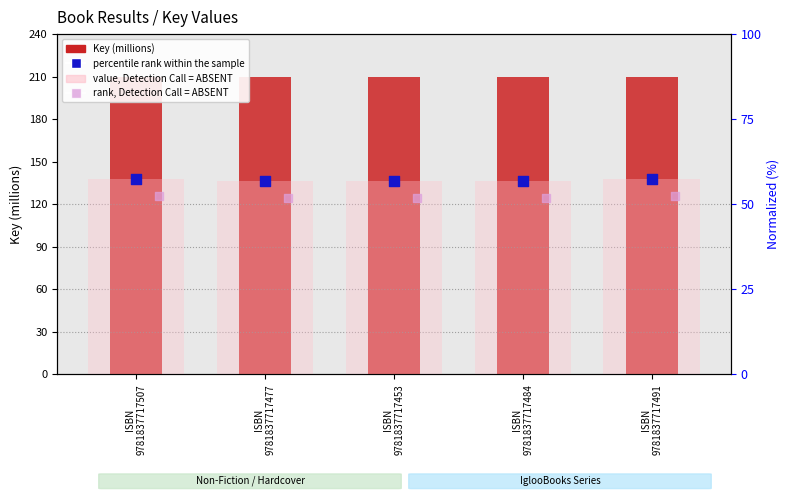

Which series has the largest total across all categories?

Key (millions)